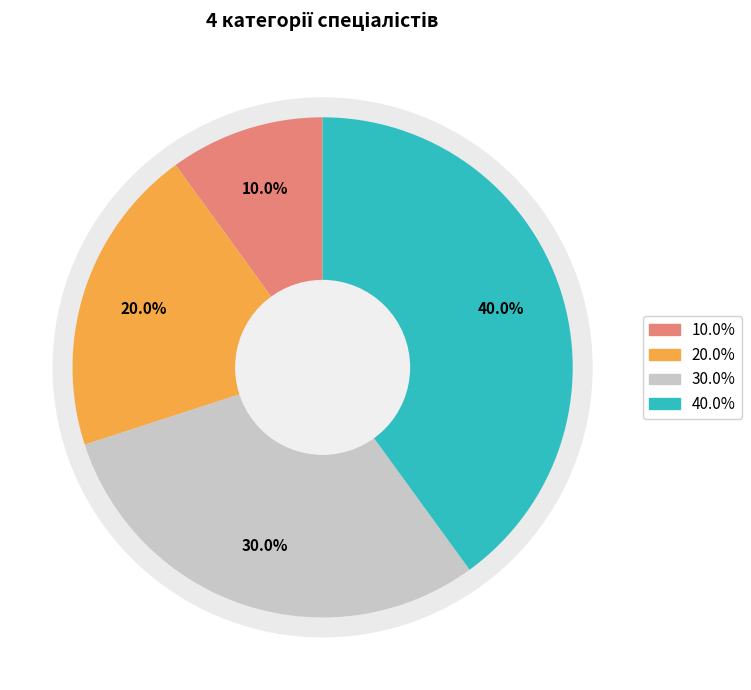

True or false: Спеціаліст вищої категорії accounts for 49% of the total.

False